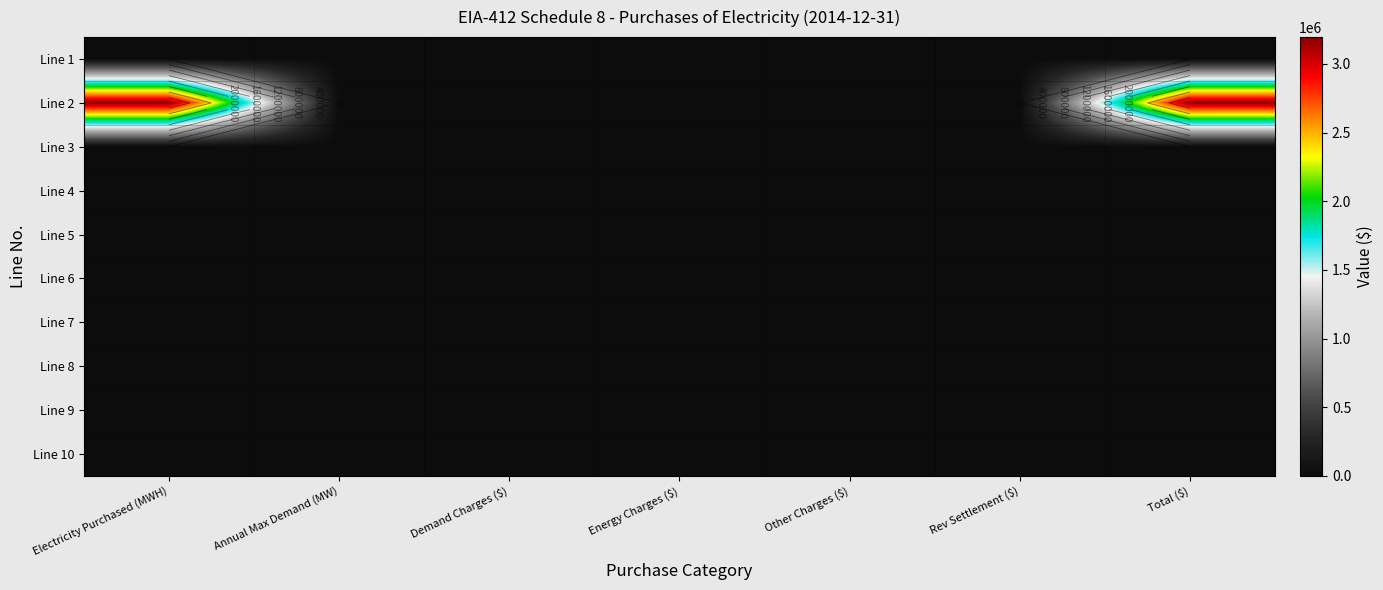

True or false: Line 5 has a value of 0 at Total ($).

True